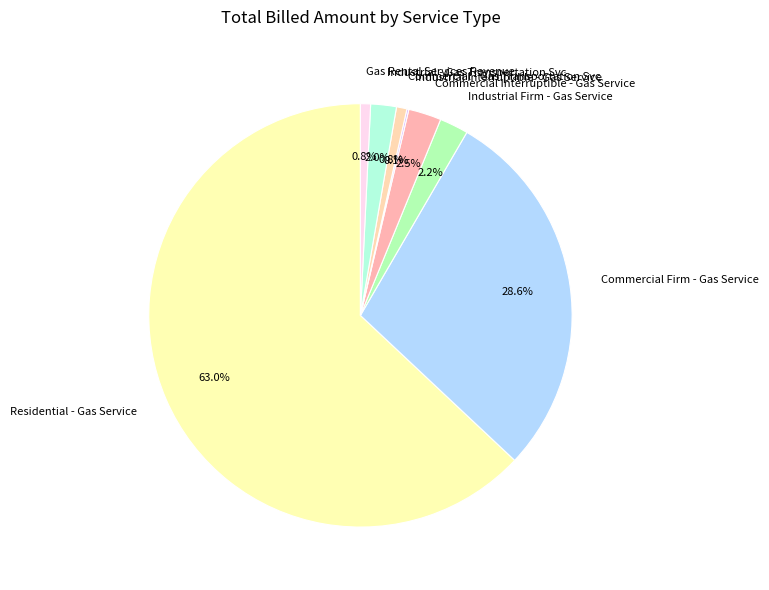

Between Commercial Interruptible - Gas Service and Residential - Gas Service, which is larger?

Residential - Gas Service